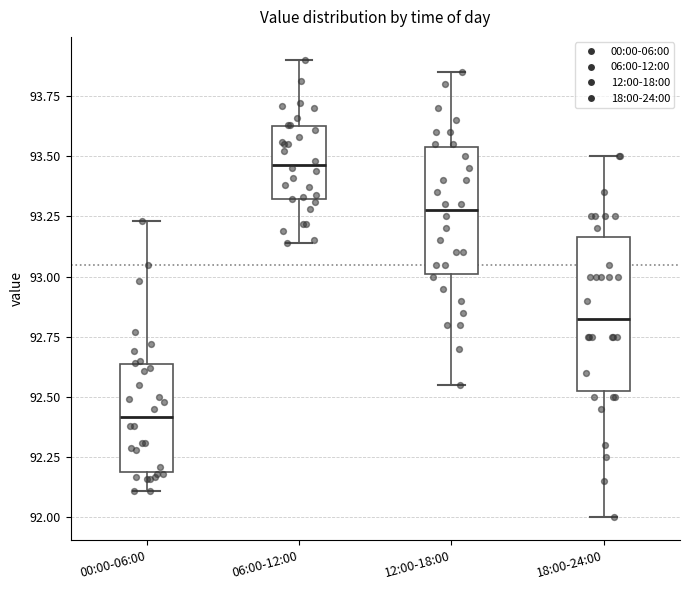

Which box is the tallest, from its lower edge to its upper edge?

18:00-24:00